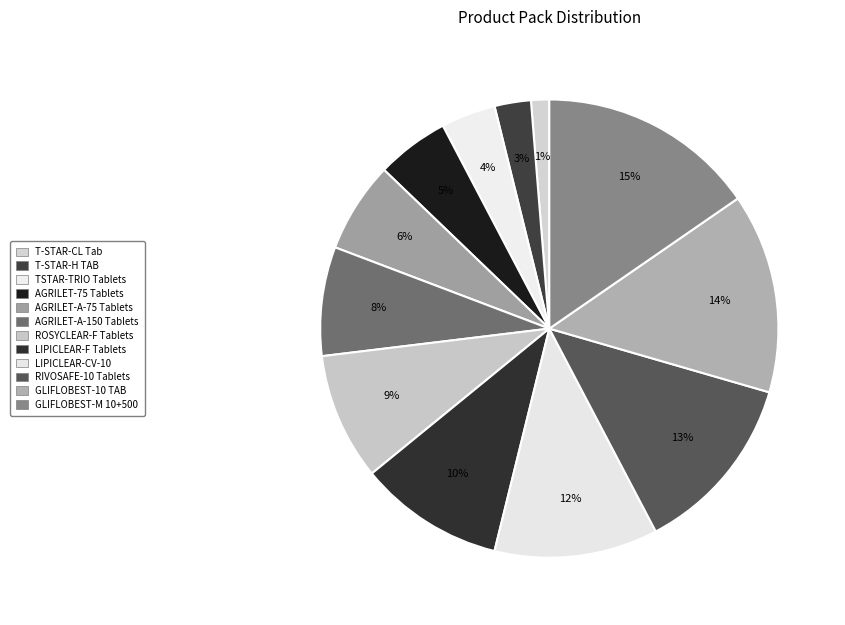

How many segments does this pie chart have?

12